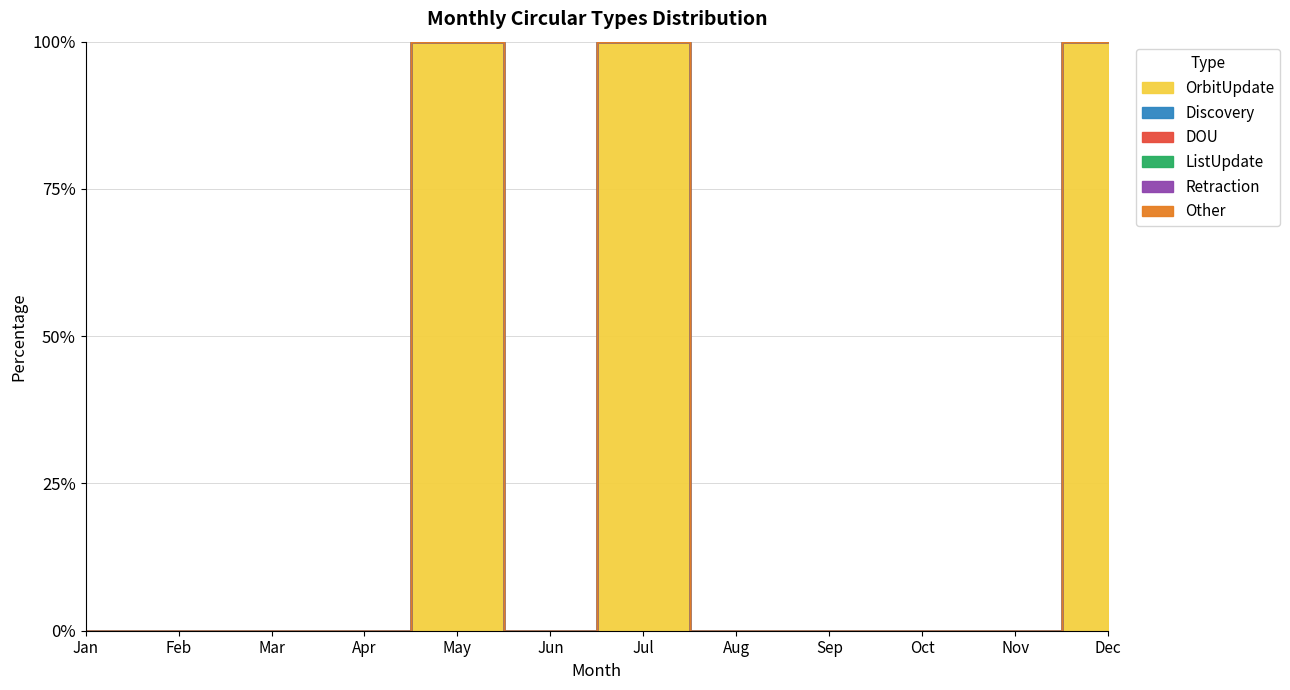

Which category has the lowest value in the OrbitUpdate series?

Jan